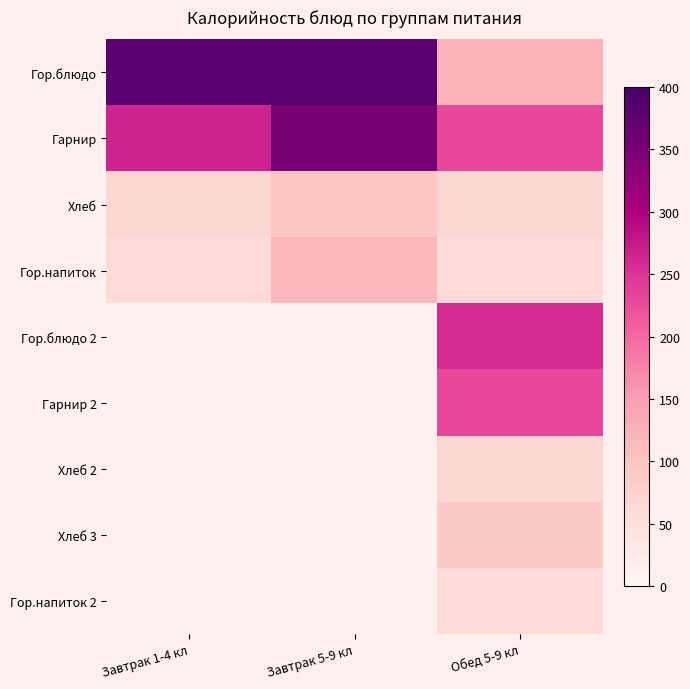

Which has a higher value, Завтрак 1-4 кл or Завтрак 5-9 кл?

Завтрак 1-4 кл